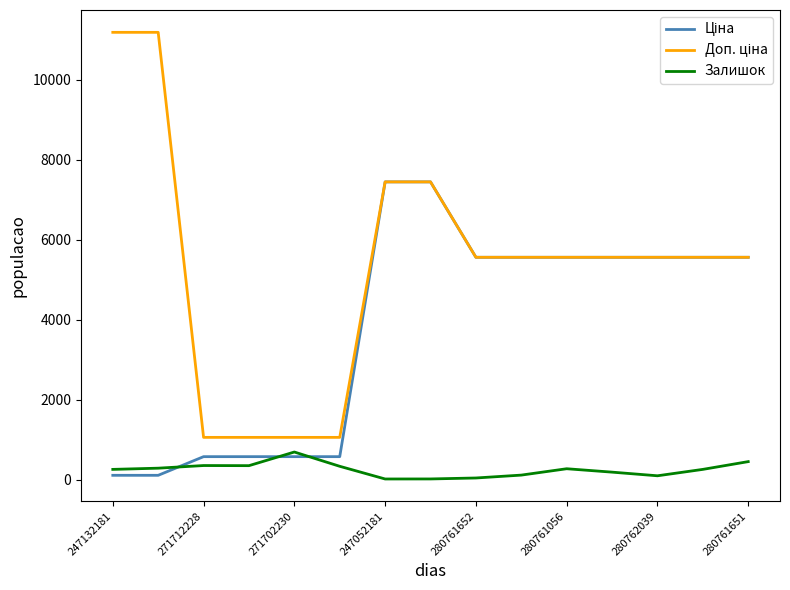

What is the highest value of the Залишок series?

694.0